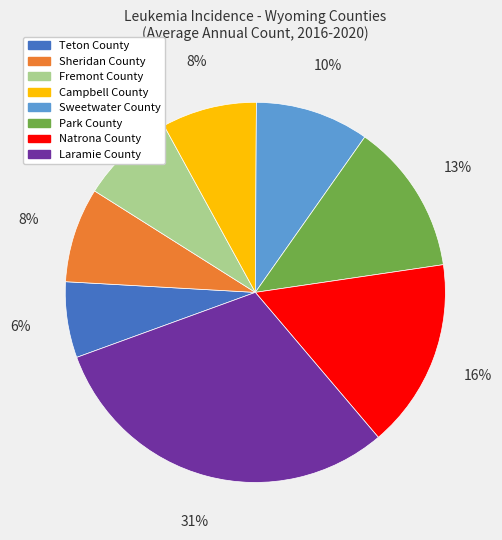

To the nearest percent, what portion does Park County represent?

13%